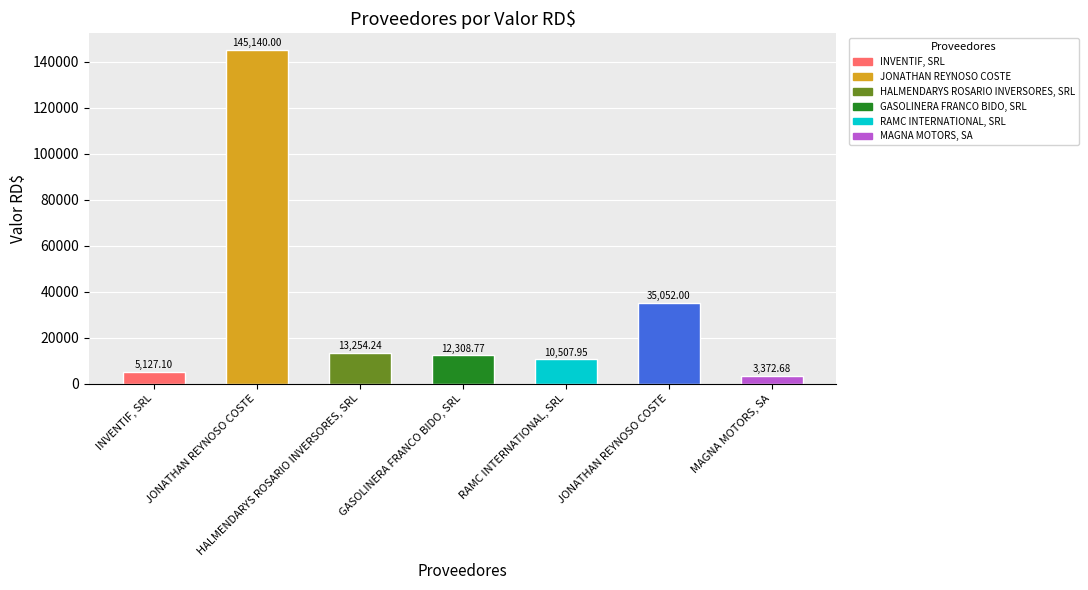

Does the chart contain stacked bars?

No